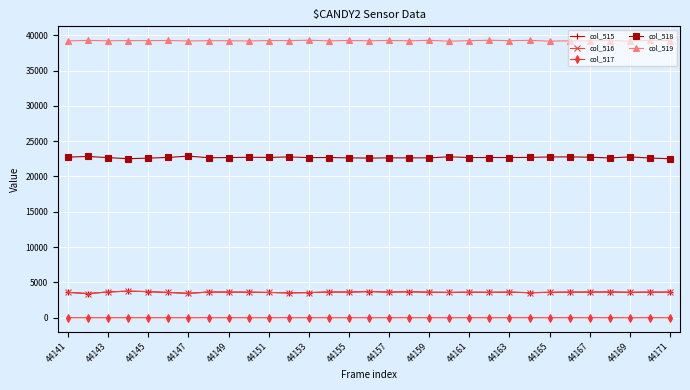

Which series has the largest total across all categories?

col_519